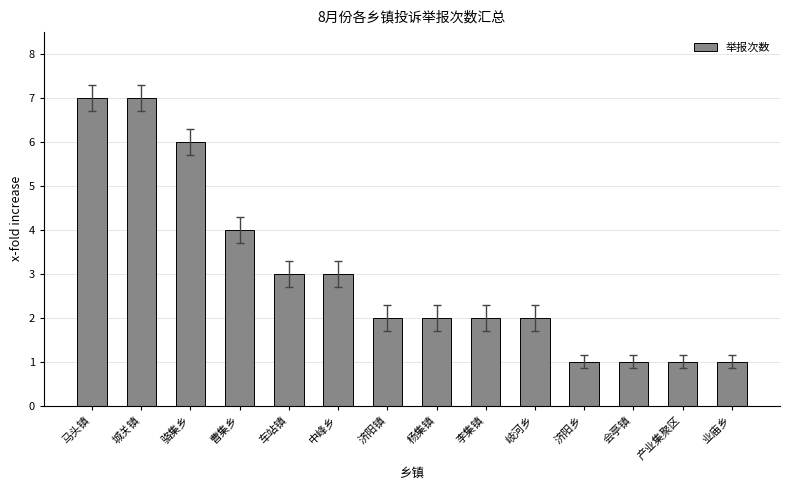

Reading left to right, transcribe all the data shown in this chart.

马头镇=7	城关镇=7	骆集乡=6	曹集乡=4	车站镇=3	中峰乡=3	济阳镇=2	杨集镇=2	李集镇=2	岐河乡=2	济阳乡=1	会亭镇=1	产业集聚区=1	业庙乡=1